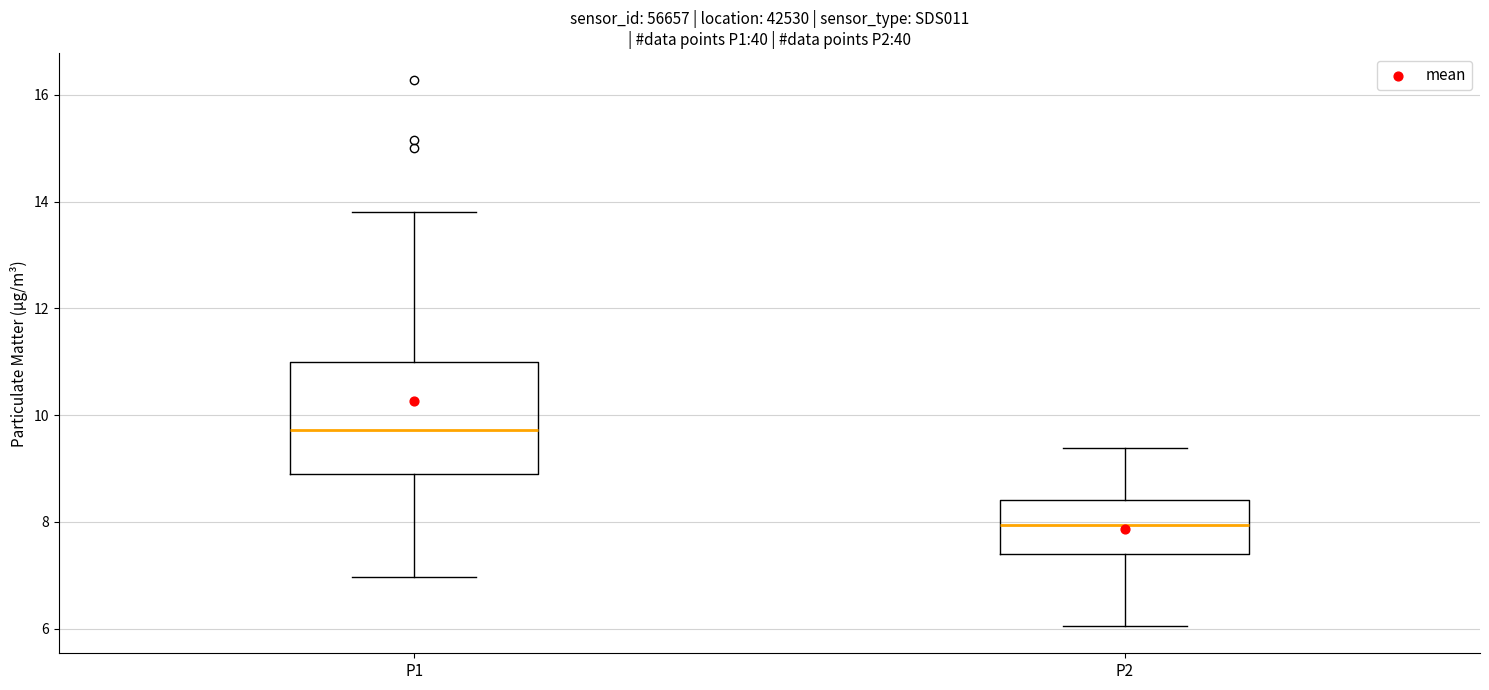

Reading left to right, transcribe this box plot: for each box, give where its median line is, the range the box spans, and where its two whiskers end, as read against the y-axis. The values are not printed on the chart, so give them approximately, as read against the axis.

P1: median 9.8, box 8.8 to 11.0, whiskers 7.0 to 13.8
P2: median 8.0, box 7.4 to 8.4, whiskers 6.0 to 9.4